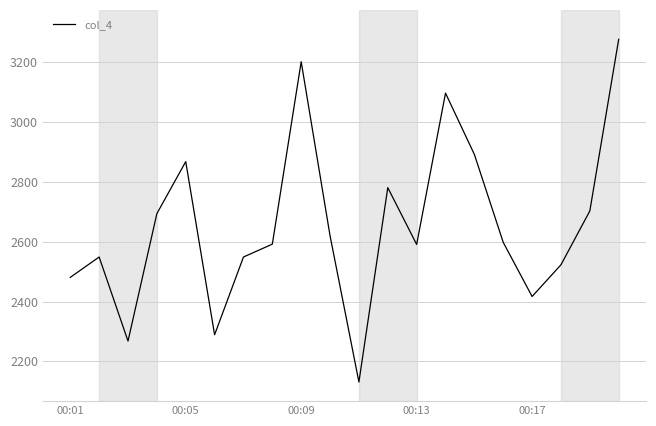

What is the maximum value shown in the chart?

3277